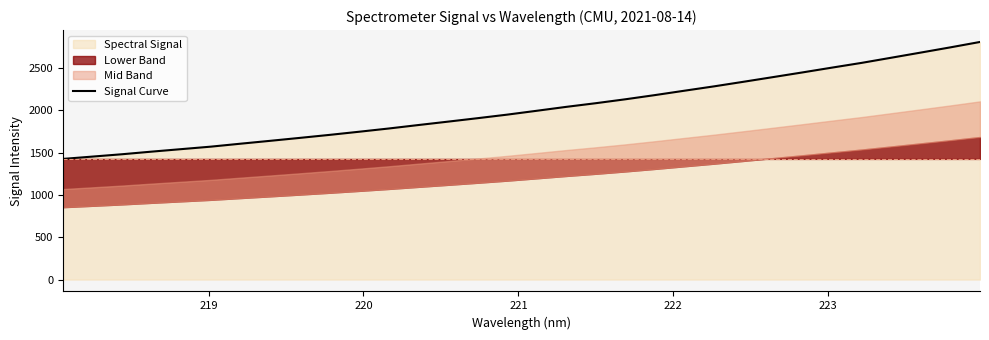

What is the maximum value for Signal Curve?

2809.4